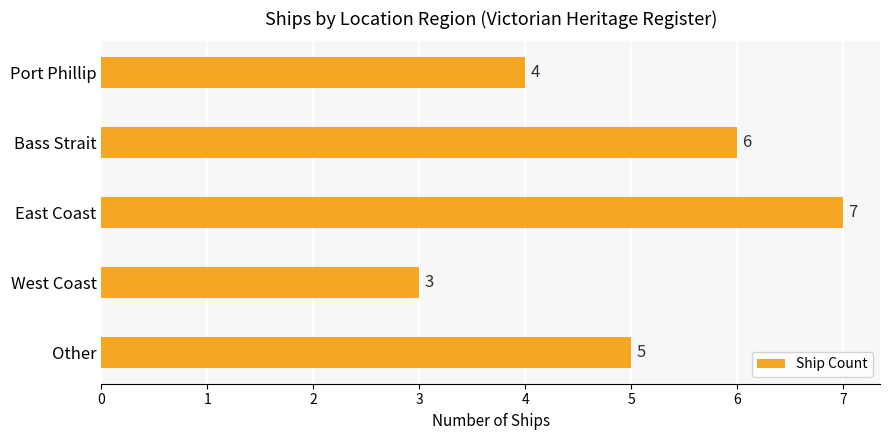

How many bars are there in total?

5